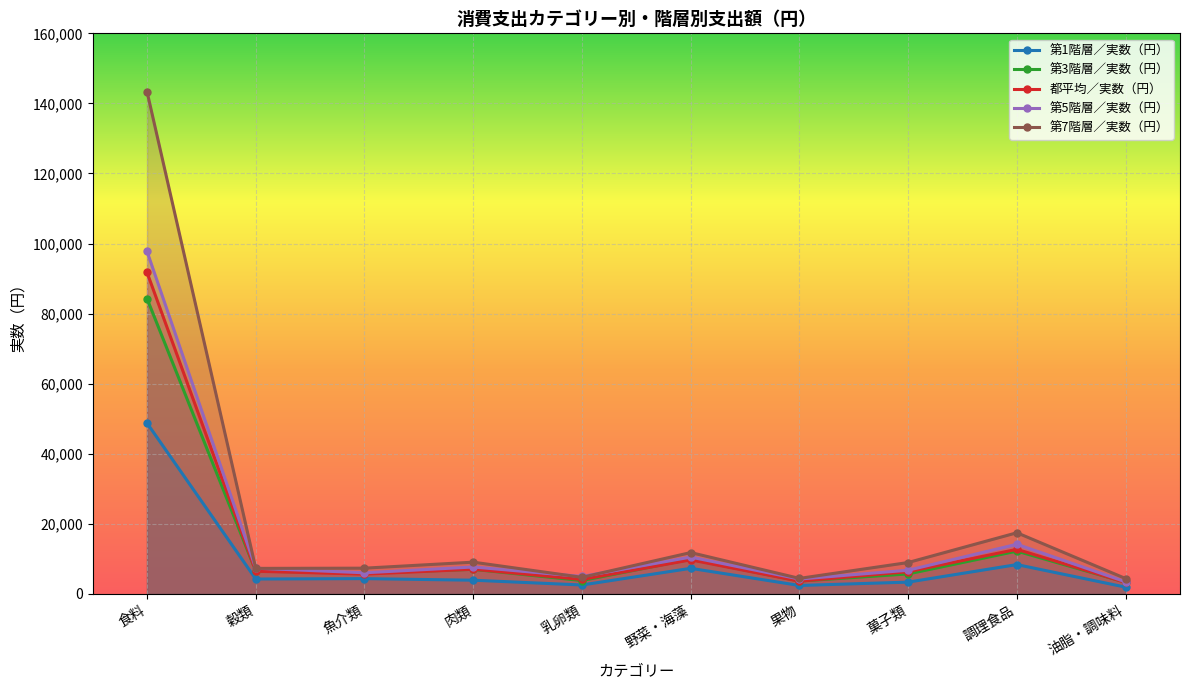

What is the average value of the 第3階層／実数（円） series?

14241